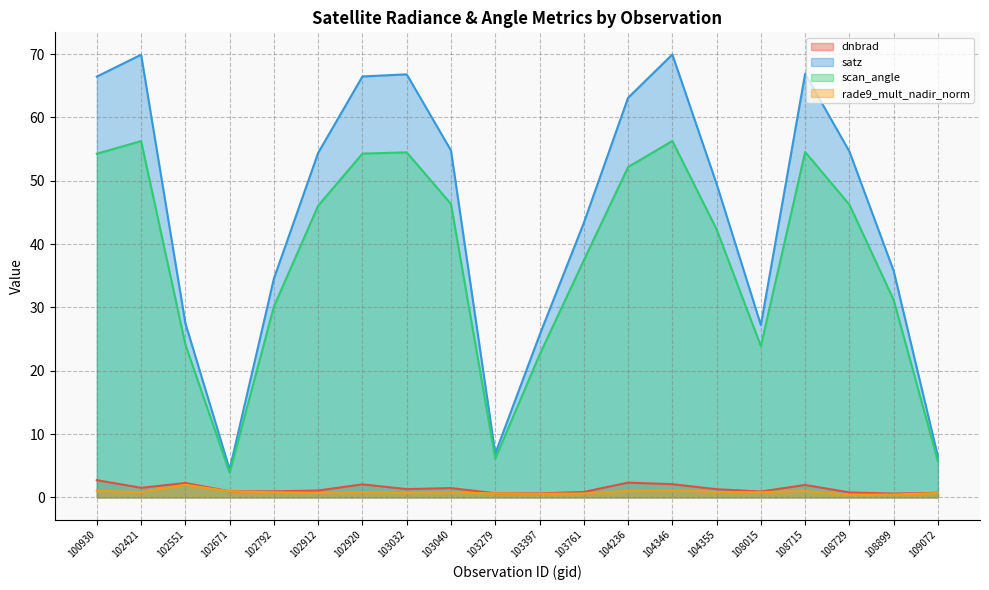

What is the total value across all series at 102920?

123.6